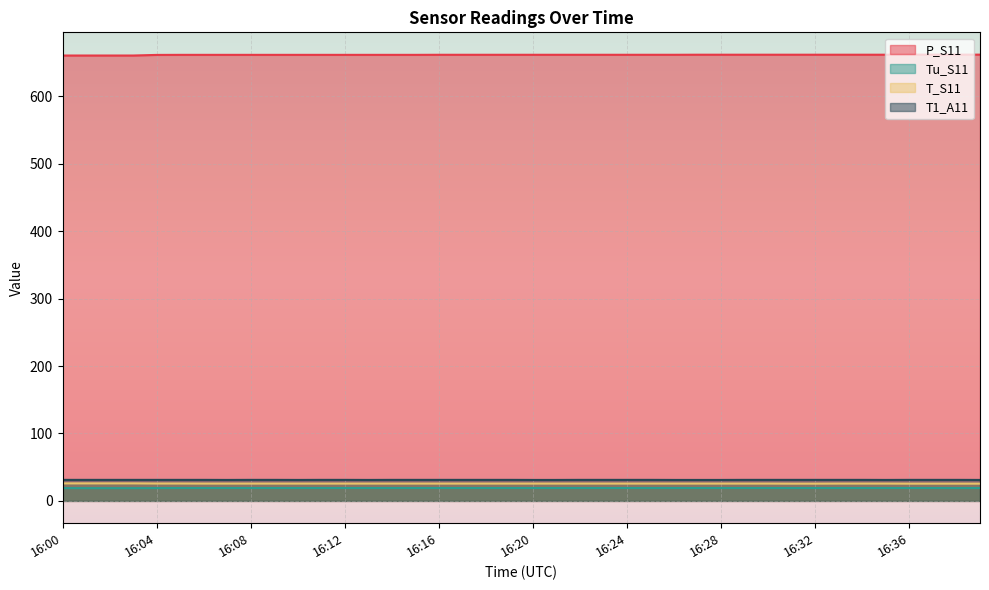

Reading left to right, extract all data points from this chart.

P_S11: 660.7	660.7	660.7	660.7	661.6	661.7	661.7	661.7	661.7	661.7	661.7	661.7	661.7	661.7	661.7	661.7	661.8	661.8	661.8	661.8	661.8	661.8	661.8	661.8	661.8	661.8	661.8	661.9	661.9	661.9	661.9	661.9	661.9	661.9	661.9	661.9	662.0	662.0	662.0	662.0
Tu_S11: 19.0	18.9	18.9	18.9	19.0	19.1	19.1	19.1	19.1	19.1	19.1	19.1	19.1	19.1	19.1	19.1	19.1	19.1	19.1	19.1	19.1	19.1	19.1	19.1	19.1	19.1	19.1	19.1	19.1	19.1	19.1	19.1	19.1	19.1	19.1	19.1	19.1	19.1	19.0	19.1
T_S11: 26.0	26.0	26.0	26.0	25.8	25.8	25.7	25.7	25.7	25.7	25.7	25.7	25.7	25.7	25.7	25.7	25.7	25.7	25.7	25.7	25.7	25.7	25.7	25.7	25.7	25.7	25.7	25.7	25.7	25.7	25.7	25.6	25.6	25.7	25.7	25.7	25.6	25.6	25.6	25.6
T1_A11: 31.2	31.2	31.2	31.2	31.2	31.2	31.2	31.1	31.2	31.2	31.1	31.2	31.2	31.1	31.2	31.2	31.2	31.2	31.2	31.2	31.1	31.1	31.2	31.2	31.2	31.2	31.1	31.1	31.1	31.2	31.2	31.2	31.2	31.2	31.2	31.1	31.2	31.2	31.2	31.1